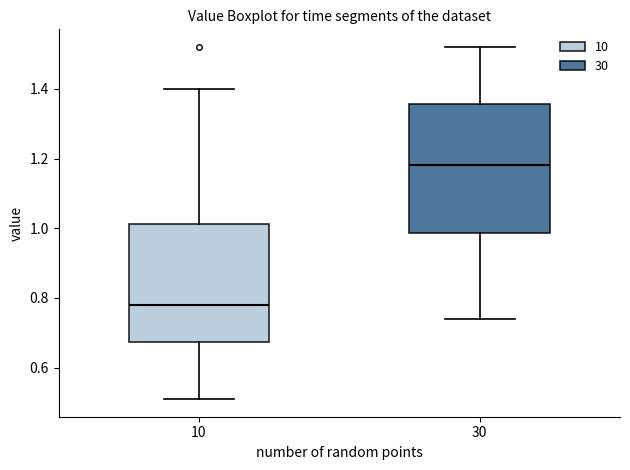

Which box has the highest median line?

30